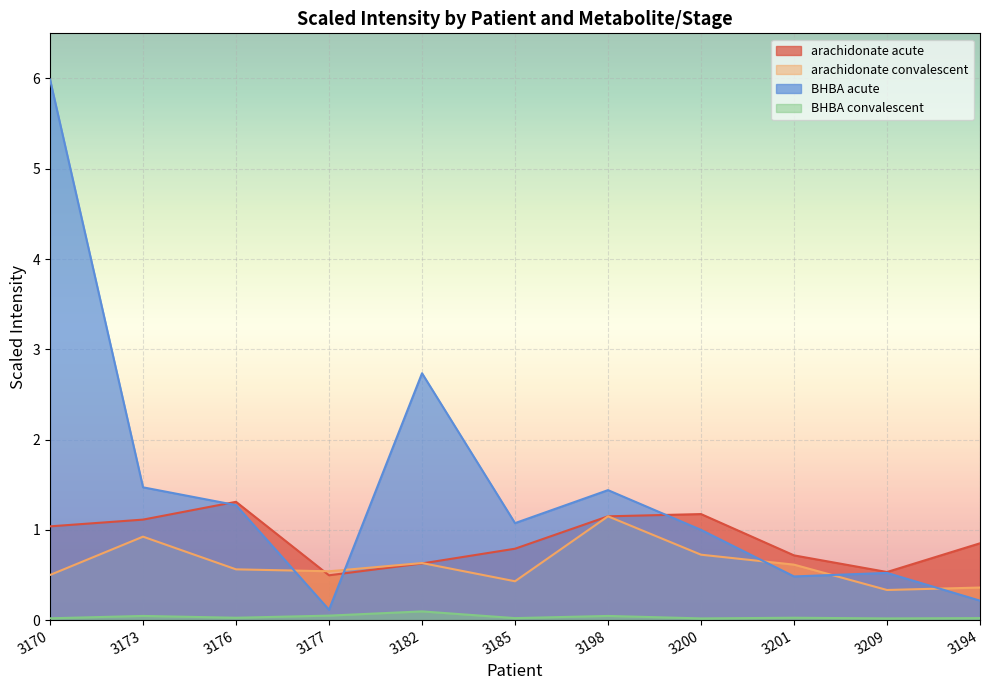

Is the value of BHBA_acute at 3209 greater than the value of BHBA_convalescent at 3198?

Yes